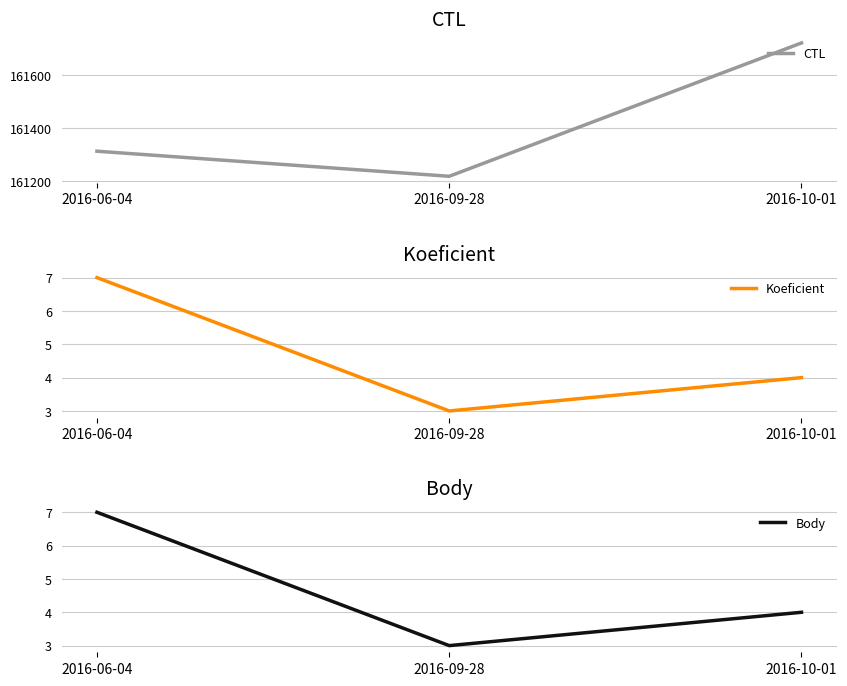

What is the difference between the second highest and minimum values in the Koeficient series?

1